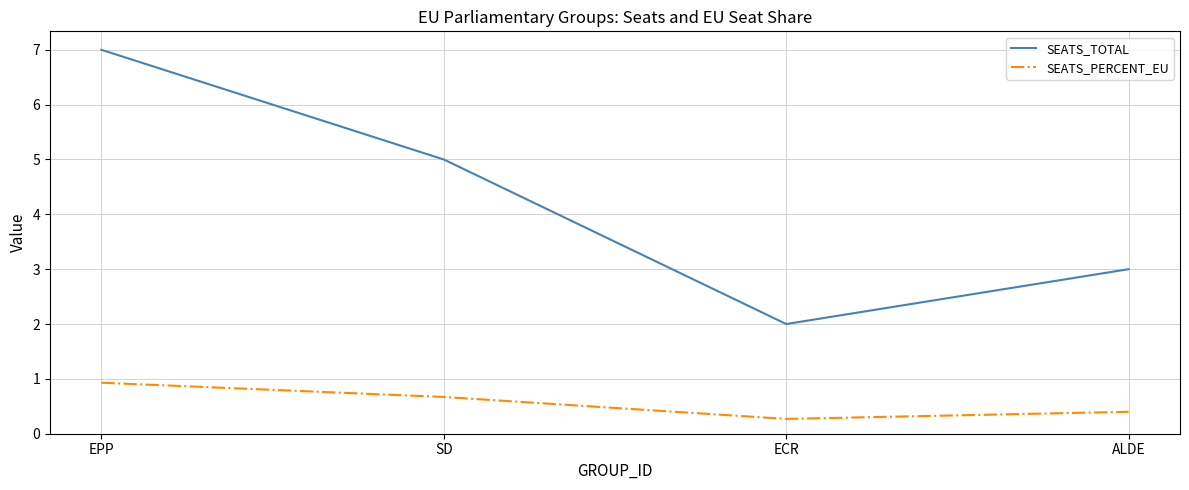

Reading left to right, transcribe all the data shown in this chart.

SEATS_TOTAL: EPP=7.0	SD=5.0	ECR=2.0	ALDE=3.0
SEATS_PERCENT_EU: EPP=0.9	SD=0.7	ECR=0.3	ALDE=0.4